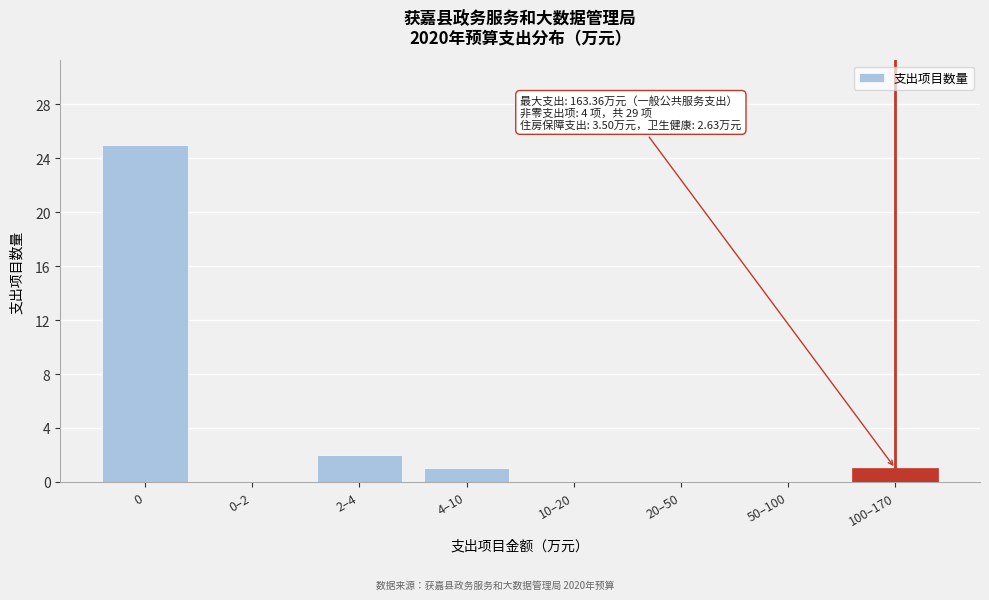

Reading right to left, what are all the values shown in this chart?

100–170=1	50–100=0	20–50=0	10–20=0	4–10=1	2–4=2	0–2=0	0=25